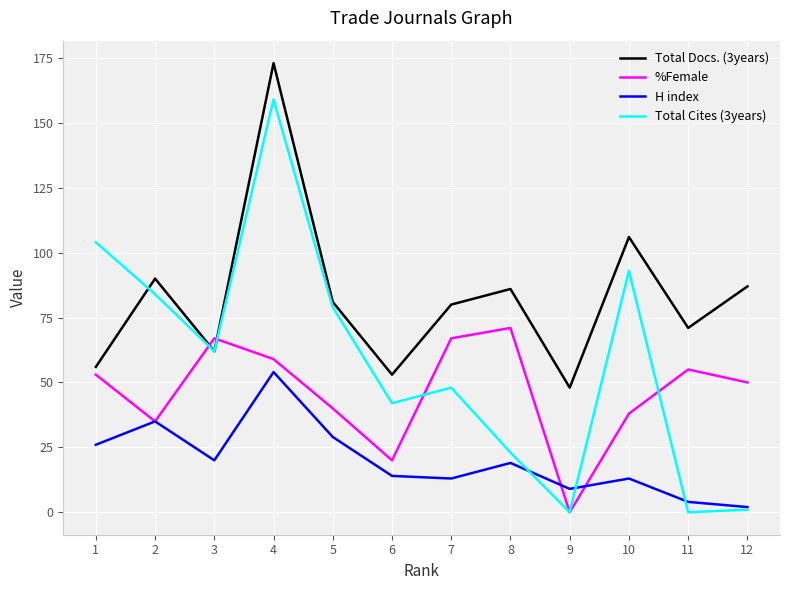

The value of Total Docs. (3years) at 5 is 81. True or false?

True